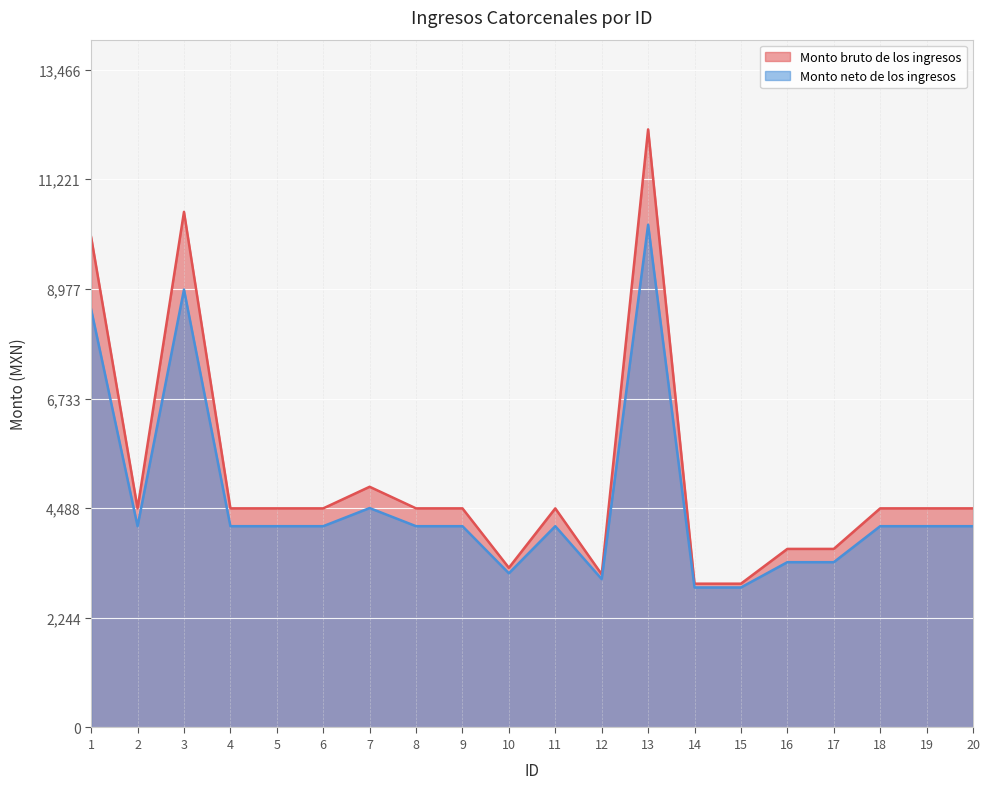

At how many categories does at least one series exceed 4469?

14